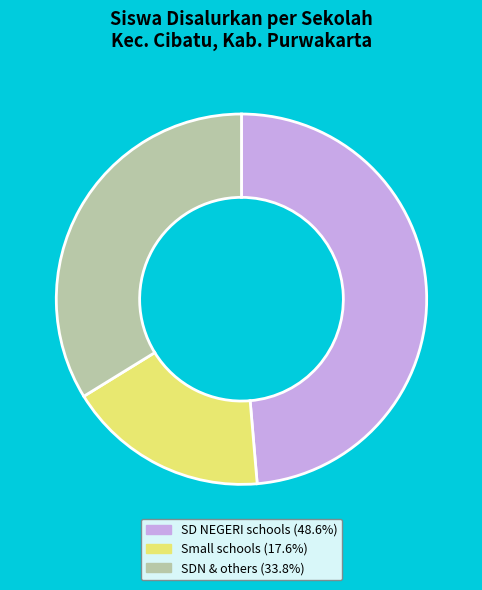

Combined, do SD NEGERI schools (48.6%) and SDN & others (33.8%) account for over 50%?

Yes